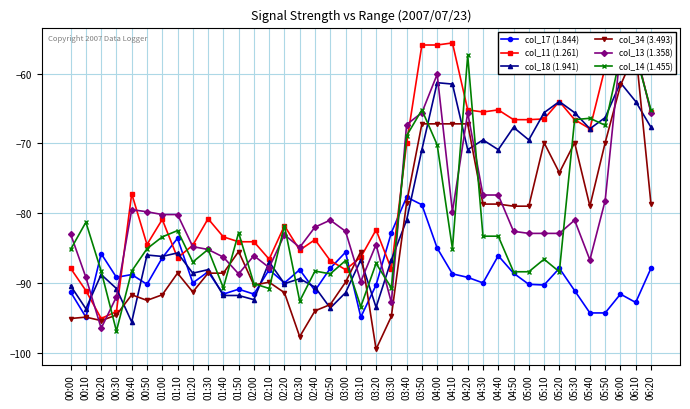

How many categories are shown in the chart?

39